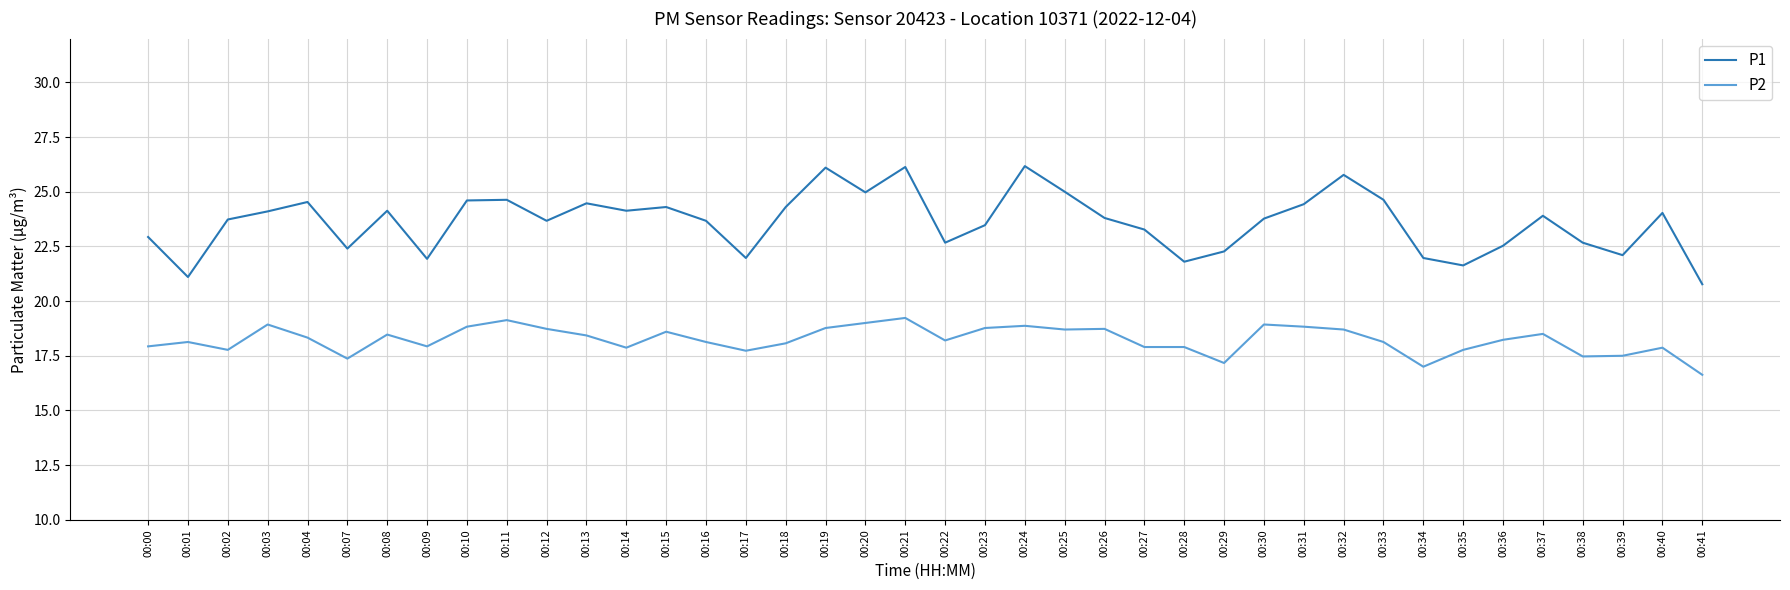

Where is the first local minimum for P1?

00:01